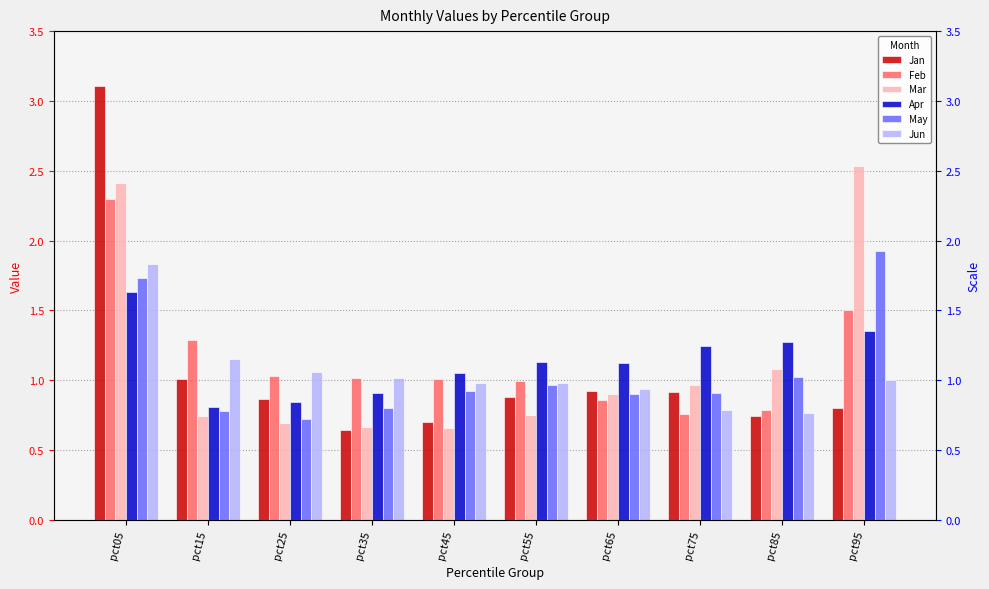

Which series has the largest total across all categories?

Feb